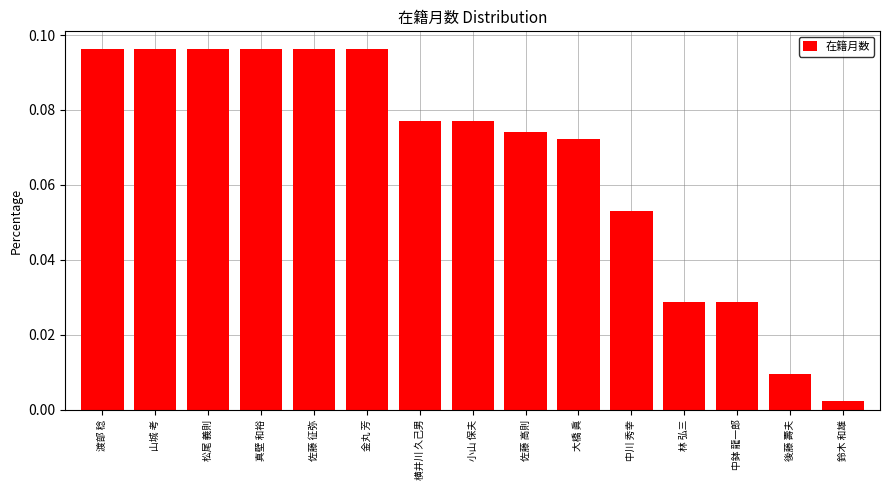

What is the sum of all values?

1.0